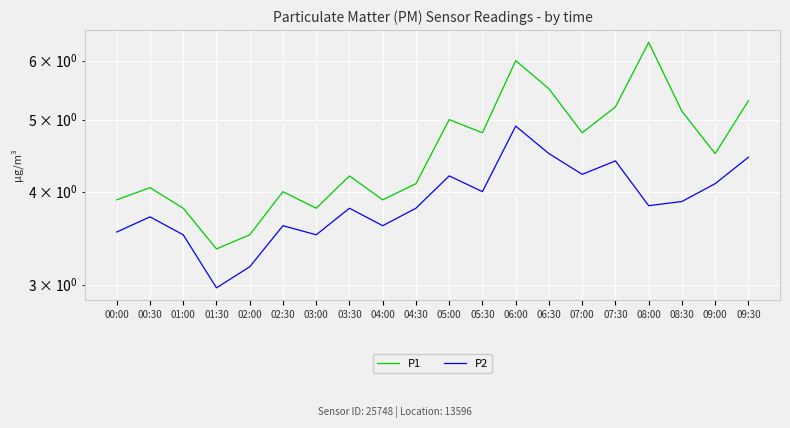

Rank the series at 01:30 from highest to lowest value.

P1, P2